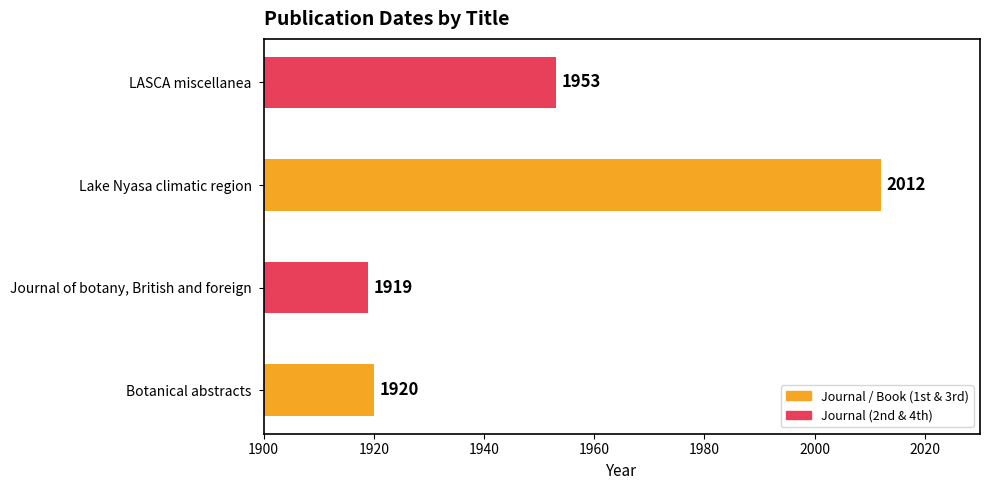

Is it true that the value at Lake Nyasa climatic region is 1093?

False